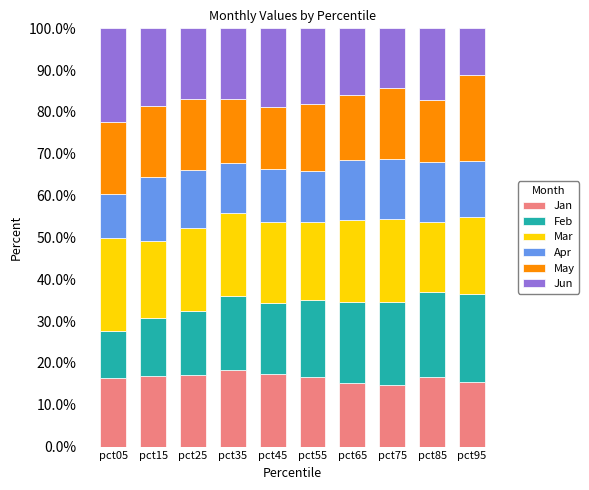

What is the maximum value for Jan?

18.2